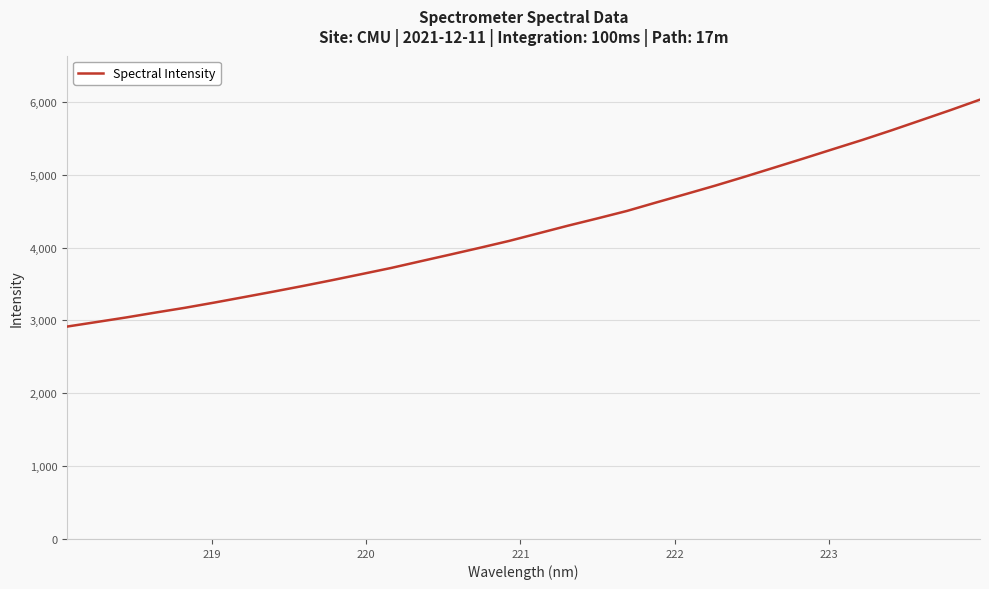

What is the difference between the second highest and minimum values?

2971.5